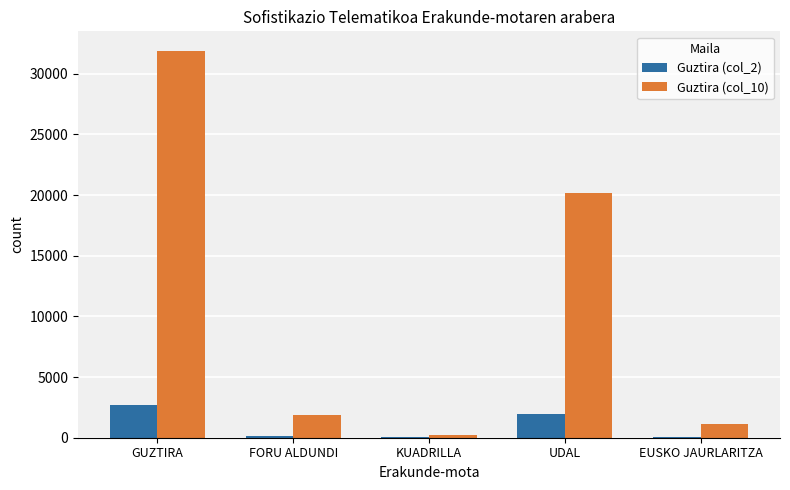

Which series has the largest total across all categories?

Guztira (col_10)